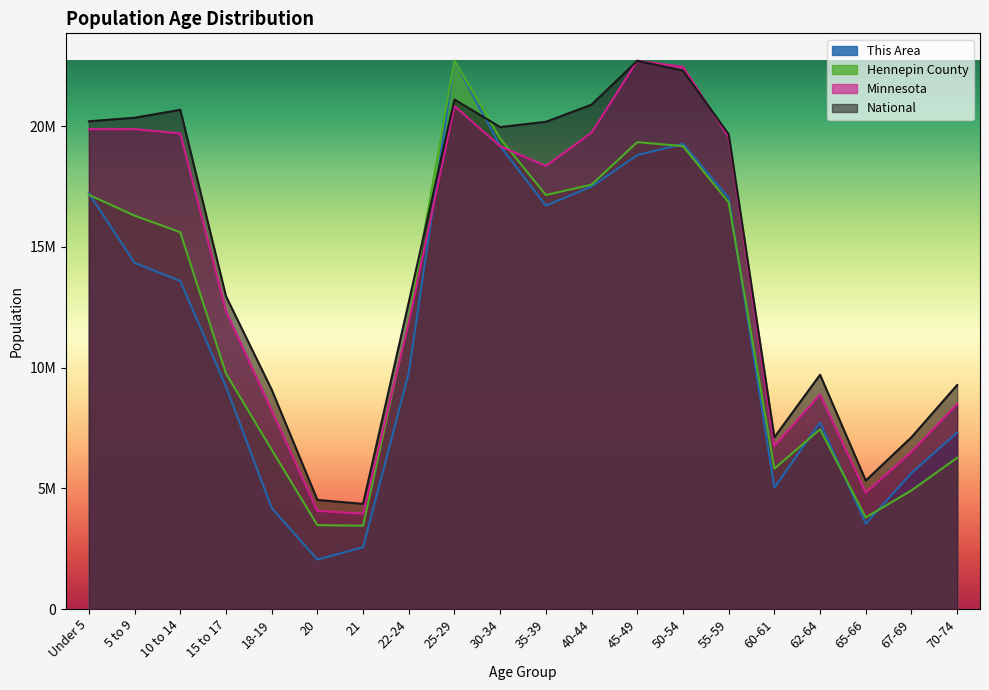

Reading right to left, what are all the values shown in this chart?

This Area: 7305837.7	5630613.8	3536583.8	7724643.7	5025671.8	17031443.2	19265075.2	18799735.2	17496783.2	16705705.3	19172007.2	22708591.0	9772139.6	2559369.9	2047495.9	4188059.8	9213731.6	13587927.4	14332471.4	17217579.2
Hennepin County: 6263973.3	4911534.8	3792678.8	7442912.7	5812560.4	16844273.4	19172223.0	19337396.0	17576750.5	17146490.5	19489967.3	22708591.0	12030627.3	3450856.1	3473134.2	6597919.9	9755560.1	15605475.7	16294296.7	17155491.8
Minnesota: 8489495.4	6507959.1	4816623.2	8889604.2	6751087.9	19543611.5	22456573.3	22708591.0	19728935.0	18347310.3	19169666.0	20834838.6	11869931.0	3946524.9	4066048.8	8226240.9	12337069.3	19697516.7	19876075.8	19874286.8
National: 9278166.0	7115361.0	5319902.0	9704197.0	7113727.0	19664805.0	22298125.0	22708591.0	20890964.0	20179642.0	19962099.0	21101849.0	12712576.0	4354294.0	4519129.0	9086089.0	12954254.0	20677194.0	20348657.0	20201362.0